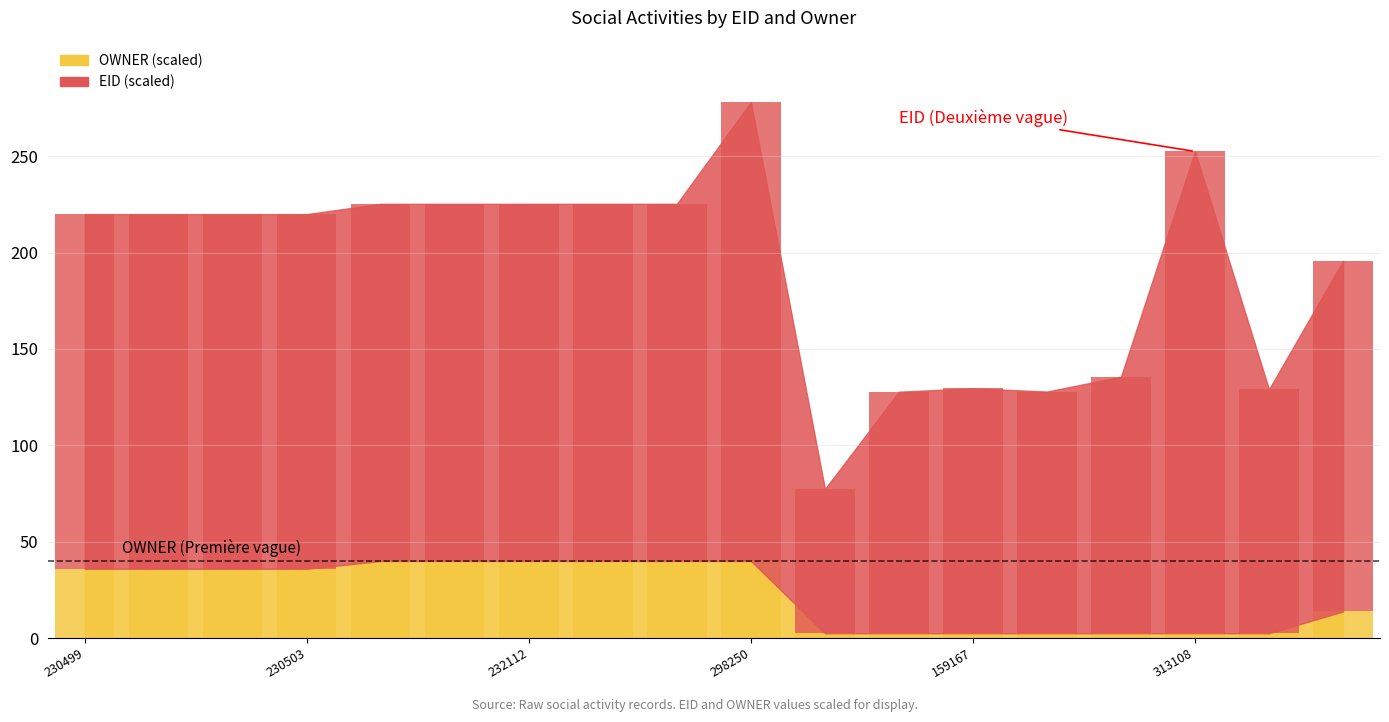

List the series in order of their overall mean, highest first.

EID (scaled), OWNER (scaled)